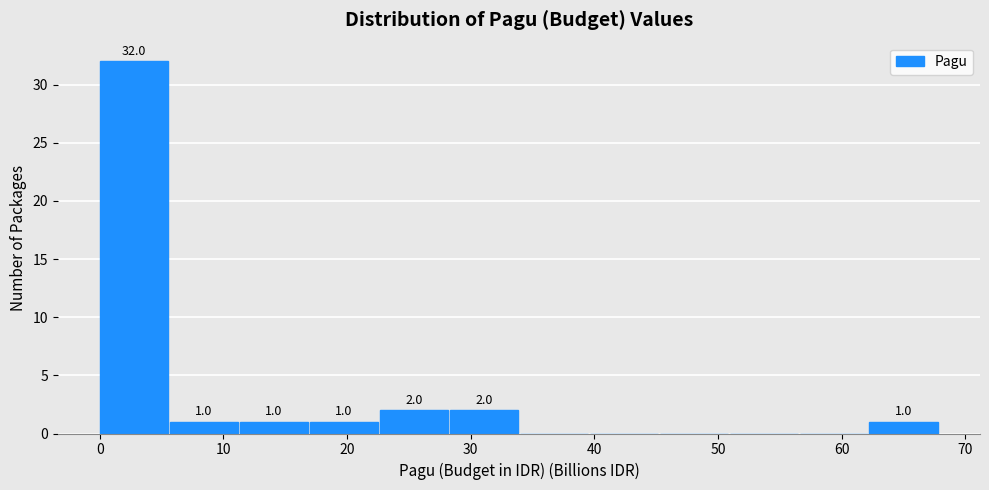

Over which range of the x-axis is the bar tallest?

0 to 6